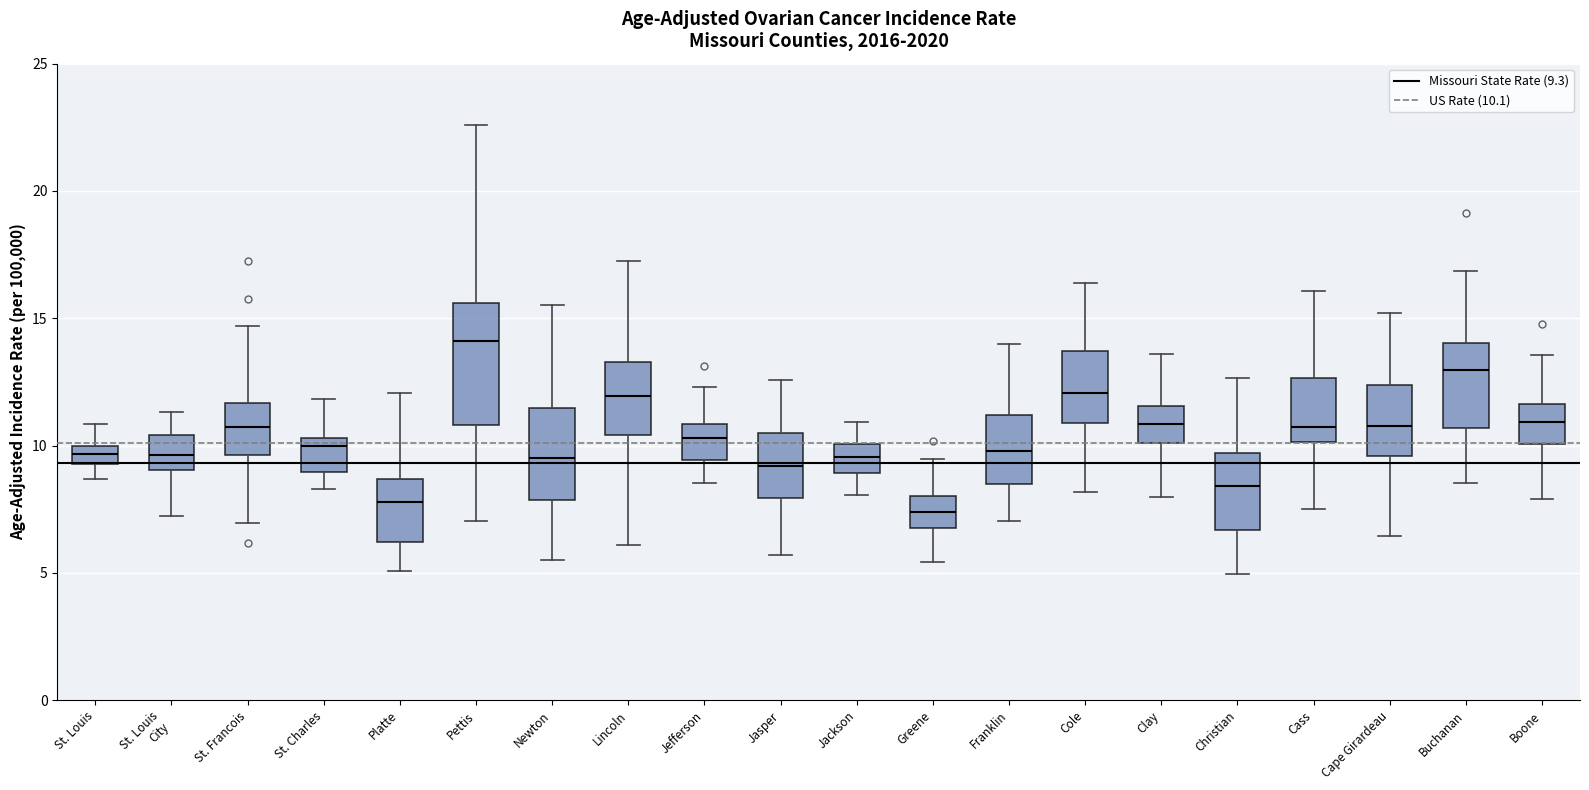

Where does the median line of the box for Platte sit on the y-axis? The values are not printed on the chart, so give them approximately, as read against the axis.

8.0